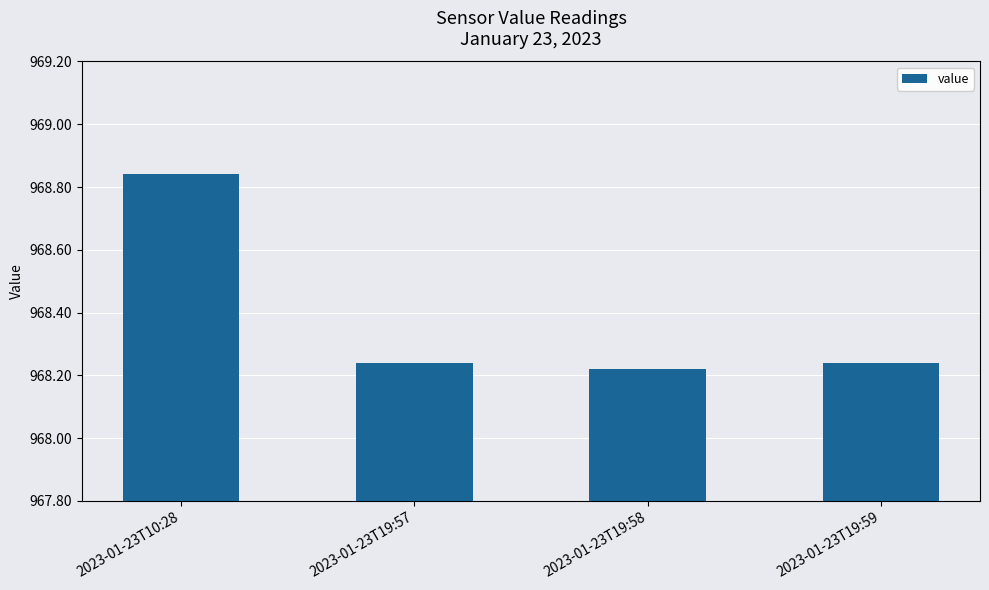

Are the bars grouped side by side (vs. stacked)?

No